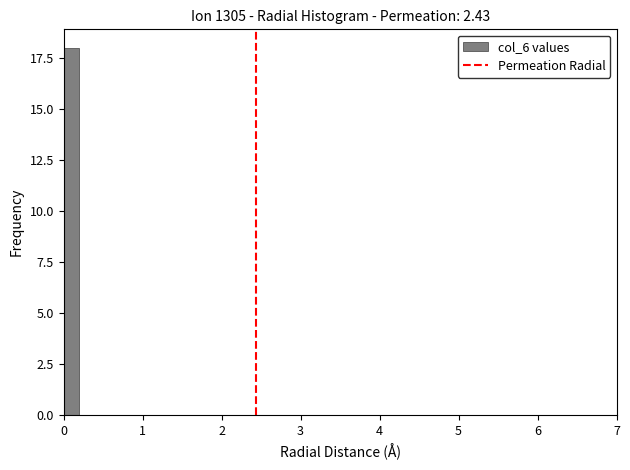

Read against the x-axis, roughly where is the centre of the tallest bar?

0.1